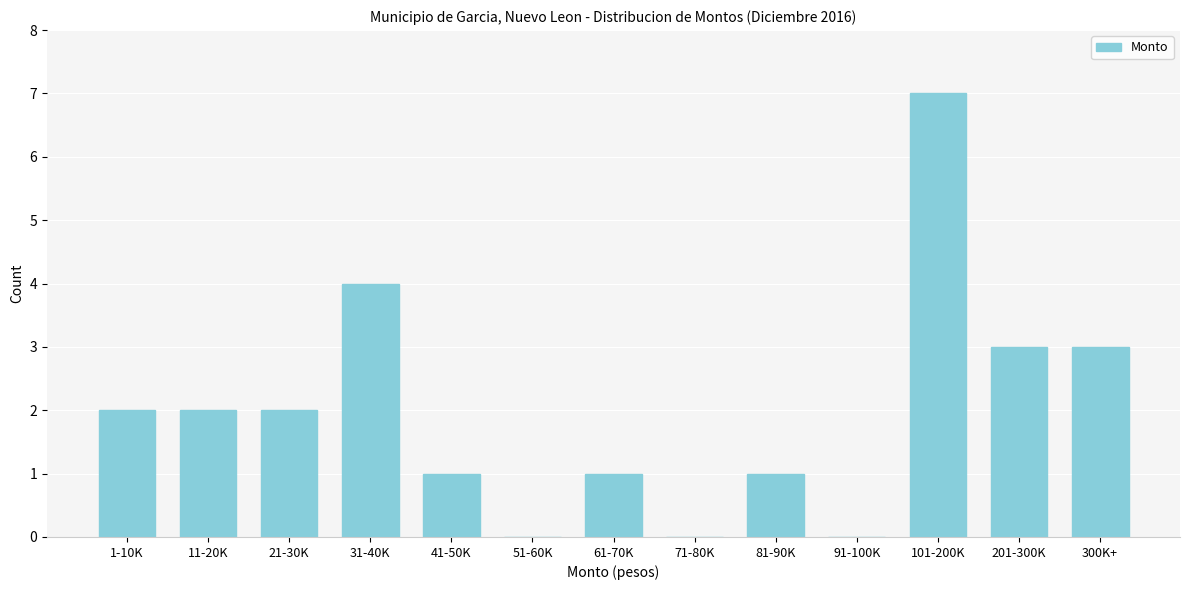

Reading right to left, extract all data points from this chart.

300K+=3	201-300K=3	101-200K=7	91-100K=0	81-90K=1	71-80K=0	61-70K=1	51-60K=0	41-50K=1	31-40K=4	21-30K=2	11-20K=2	1-10K=2